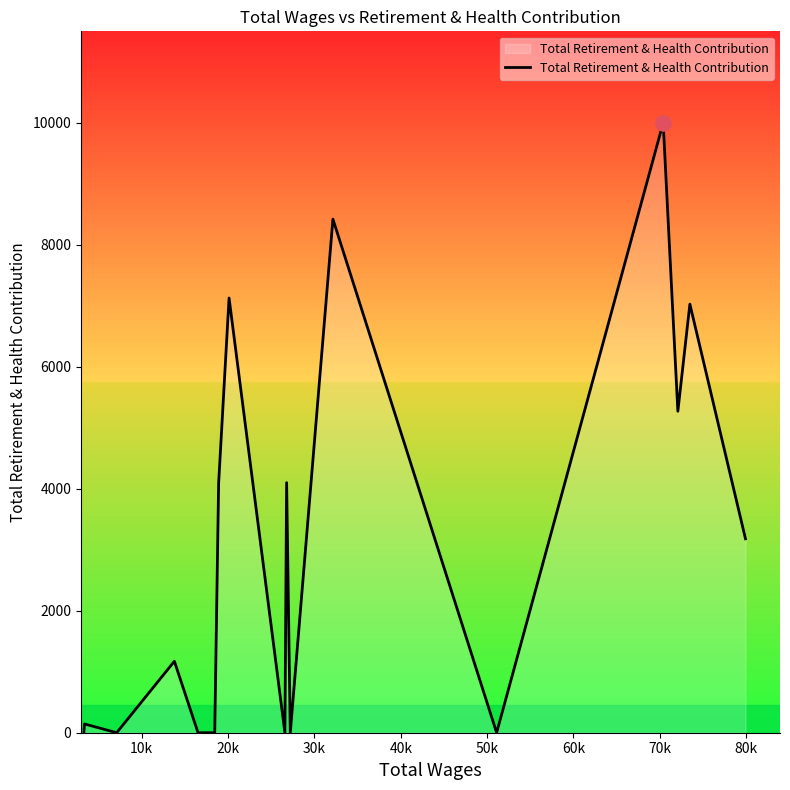

What is the greatest value displayed?

9995